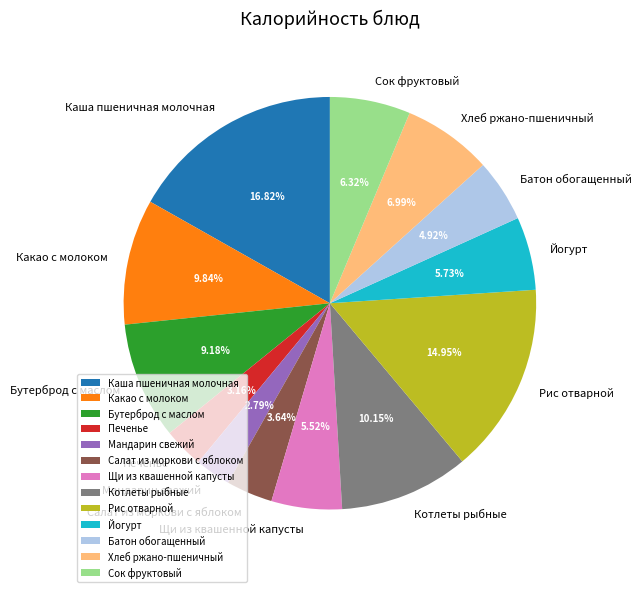

Count the number of slices in the pie.

13